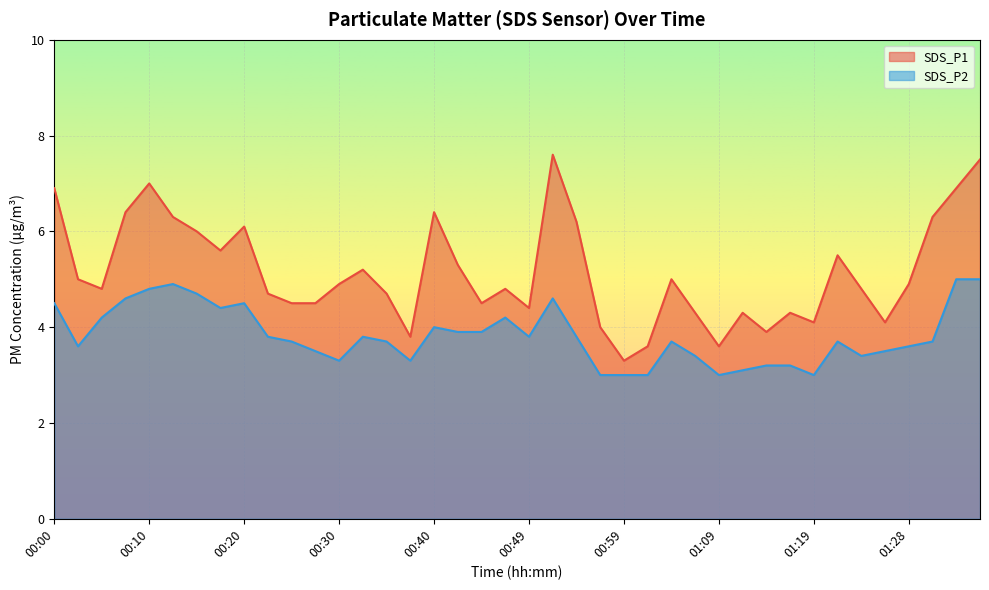

What is the difference between the highest and lowest values at 00:23?

0.9